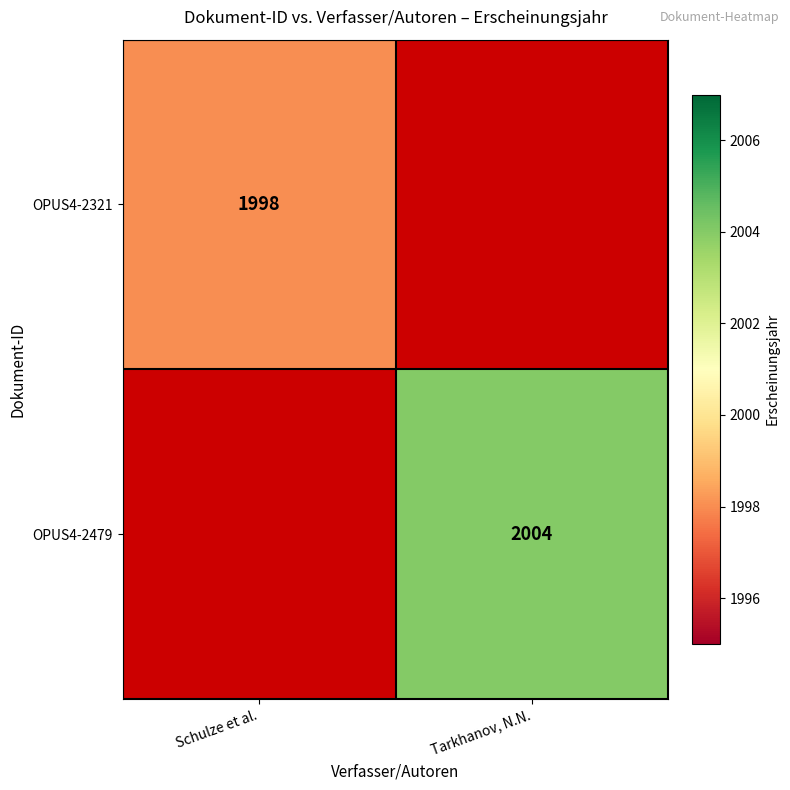

Is the value of OPUS4-2321 at Schulze et al. greater than the value of OPUS4-2479 at Tarkhanov, N.N.?

No